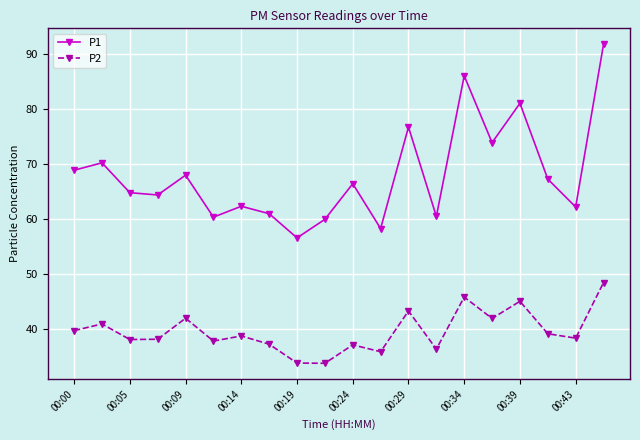

True or false: P1 has more than 2 points higher than both neighbors.

True